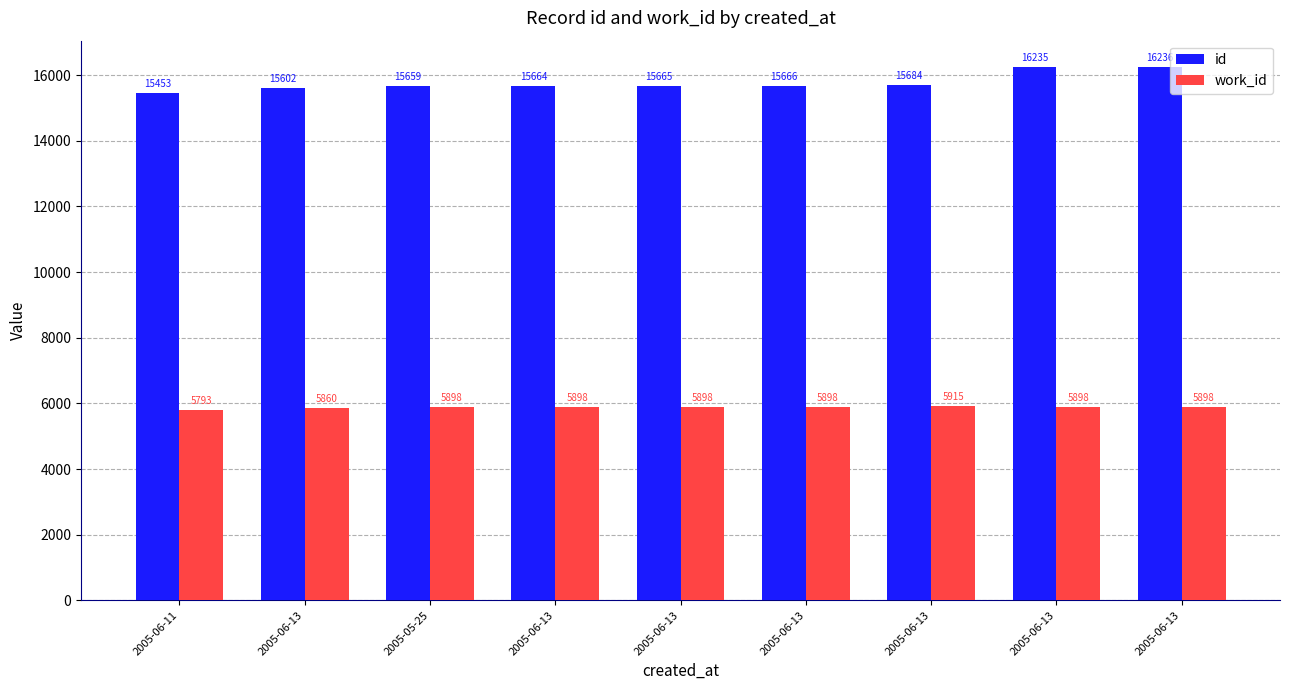

Which category has the highest value in the id series?

2005-06-13